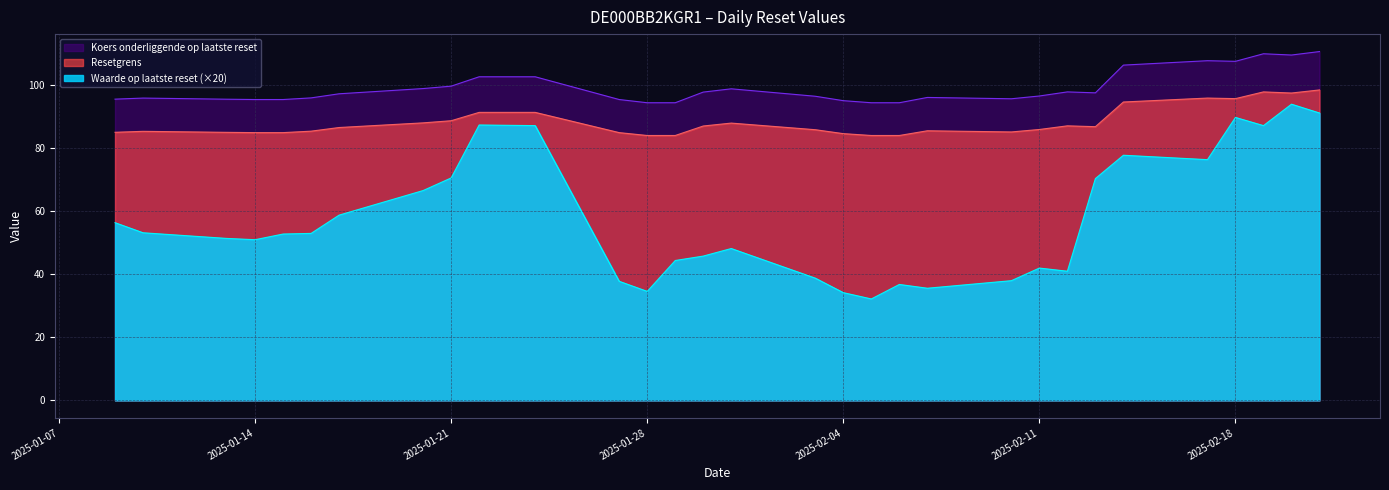

Reading left to right, transcribe all the data shown in this chart.

Waarde op laatste reset: 2025-01-09=56.4	2025-01-10=53.2	2025-01-13=51.4	2025-01-14=51.0	2025-01-15=52.8	2025-01-16=53.0	2025-01-17=58.8	2025-01-20=66.6	2025-01-21=70.6	2025-01-22=87.4	2025-01-24=87.2	2025-01-27=37.8	2025-01-28=34.6	2025-01-29=44.4	2025-01-30=45.8	2025-01-31=48.2	2025-02-03=38.8	2025-02-04=34.2	2025-02-05=32.2	2025-02-06=36.8	2025-02-07=35.6	2025-02-10=38.0	2025-02-11=42.0	2025-02-12=41.0	2025-02-13=70.4	2025-02-14=77.8	2025-02-17=76.4	2025-02-18=89.8	2025-02-19=87.2	2025-02-20=94.0	2025-02-21=91.2
Resetgrens: 2025-01-09=85.1	2025-01-10=85.4	2025-01-13=85.1	2025-01-14=85.0	2025-01-15=85.0	2025-01-16=85.4	2025-01-17=86.6	2025-01-20=88.1	2025-01-21=88.8	2025-01-22=91.4	2025-01-24=91.4	2025-01-27=85.0	2025-01-28=84.1	2025-01-29=84.1	2025-01-30=87.1	2025-01-31=88.0	2025-02-03=85.9	2025-02-04=84.7	2025-02-05=84.1	2025-02-06=84.1	2025-02-07=85.6	2025-02-10=85.2	2025-02-11=86.0	2025-02-12=87.1	2025-02-13=86.9	2025-02-14=94.7	2025-02-17=95.9	2025-02-18=95.8	2025-02-19=97.9	2025-02-20=97.5	2025-02-21=98.5
Koers onderliggende op laatste reset: 2025-01-09=95.6	2025-01-10=95.9	2025-01-13=95.6	2025-01-14=95.5	2025-01-15=95.5	2025-01-16=96.0	2025-01-17=97.3	2025-01-20=99.0	2025-01-21=99.7	2025-01-22=102.7	2025-01-24=102.7	2025-01-27=95.5	2025-01-28=94.5	2025-01-29=94.5	2025-01-30=97.8	2025-01-31=98.9	2025-02-03=96.5	2025-02-04=95.1	2025-02-05=94.5	2025-02-06=94.5	2025-02-07=96.1	2025-02-10=95.7	2025-02-11=96.6	2025-02-12=97.9	2025-02-13=97.6	2025-02-14=106.4	2025-02-17=107.8	2025-02-18=107.6	2025-02-19=110.0	2025-02-20=109.6	2025-02-21=110.7